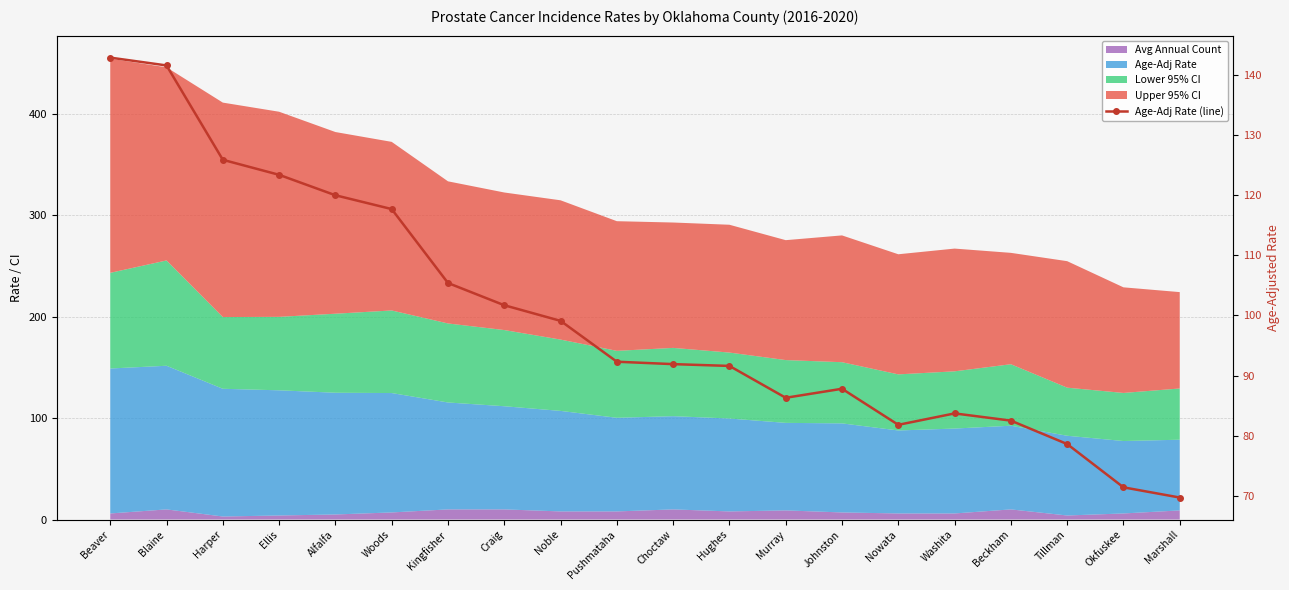

Which has a higher value, Choctaw or Tillman?

Choctaw